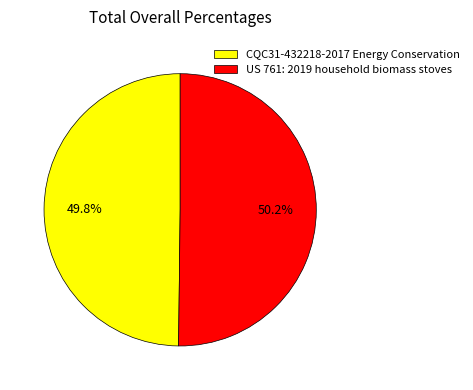

True or false: CQC31-432218-2017 Energy Conservation accounts for 56% of the total.

False